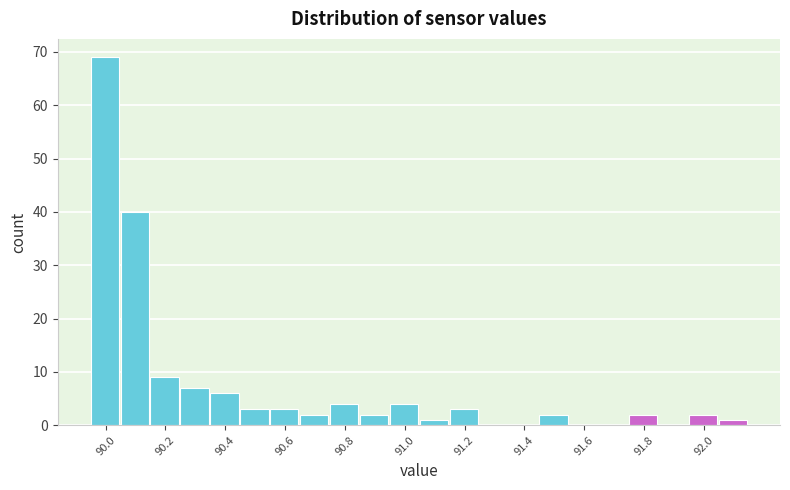

Reading left to right, list every bar in this chart as the range it spans on the x-axis followed by its height. Neither the bar edges nor the heights are printed on the chart, so give them approximately, as read against the axes.

89.95 to 90.05: 69
90.05 to 90.15: 40
90.15 to 90.25: 9
90.25 to 90.35: 7
90.35 to 90.45: 6
90.45 to 90.55: 3
90.55 to 90.65: 3
90.65 to 90.75: 2
90.75 to 90.85: 4
90.85 to 90.95: 2
90.95 to 91.05: 4
91.05 to 91.15: 1
91.15 to 91.25: 3
91.25 to 91.35: 0
91.35 to 91.45: 0
91.45 to 91.55: 2
91.55 to 91.65: 0
91.65 to 91.75: 0
91.75 to 91.85: 2
91.85 to 91.95: 0
91.95 to 92.05: 2
92.05 to 92.15: 1